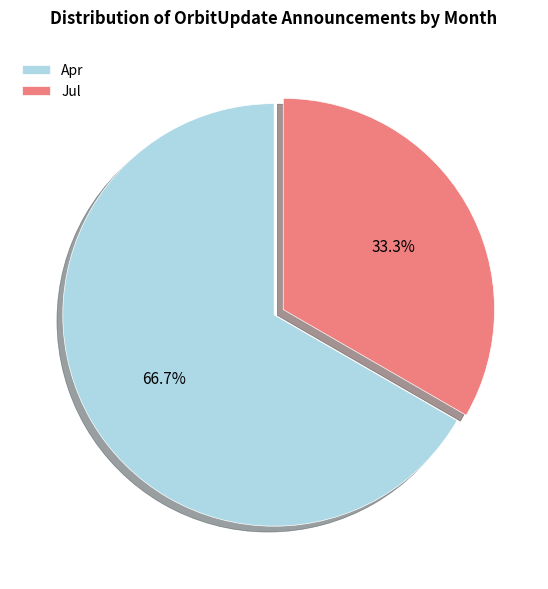

To the nearest percent, what is the difference between the Apr and Jul slice percentages?

33%